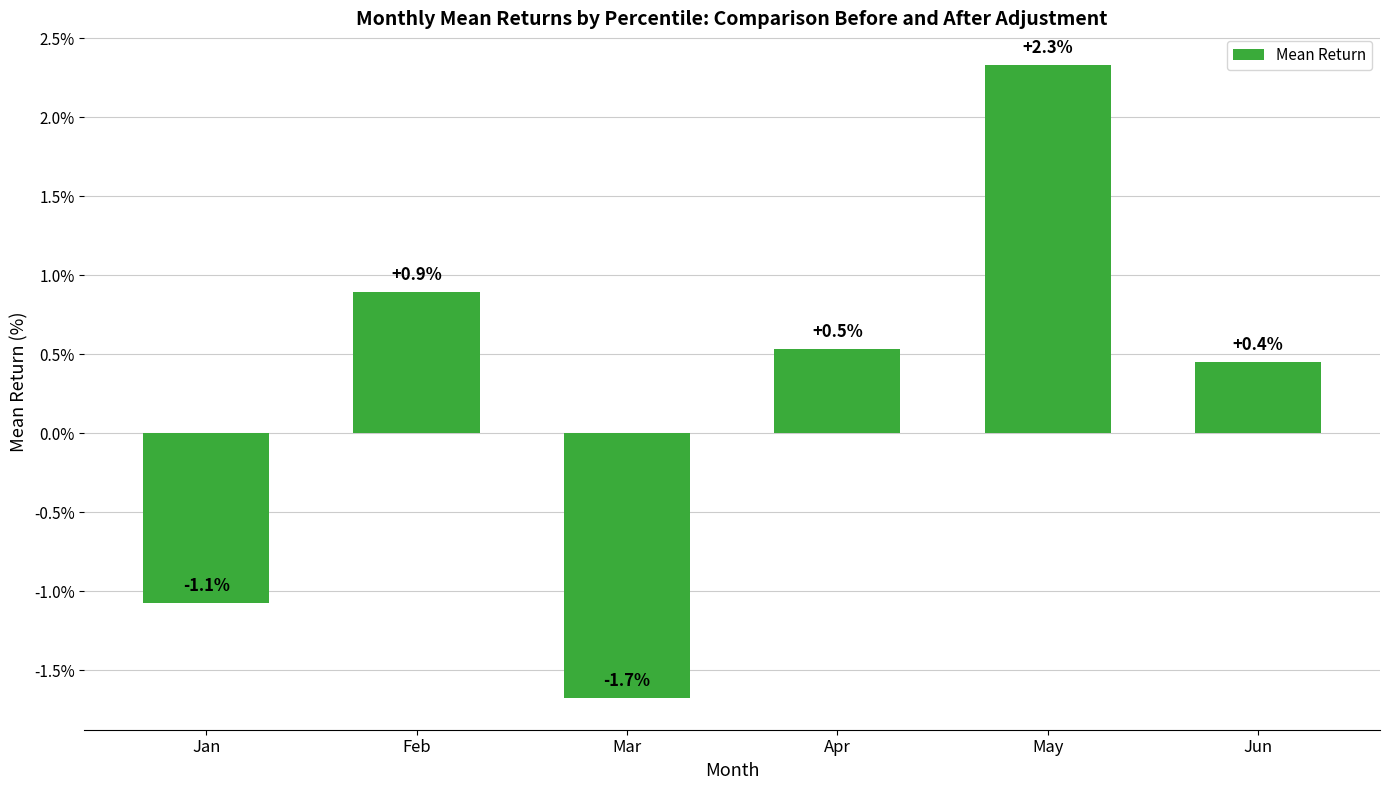

How many values are below 0?

2